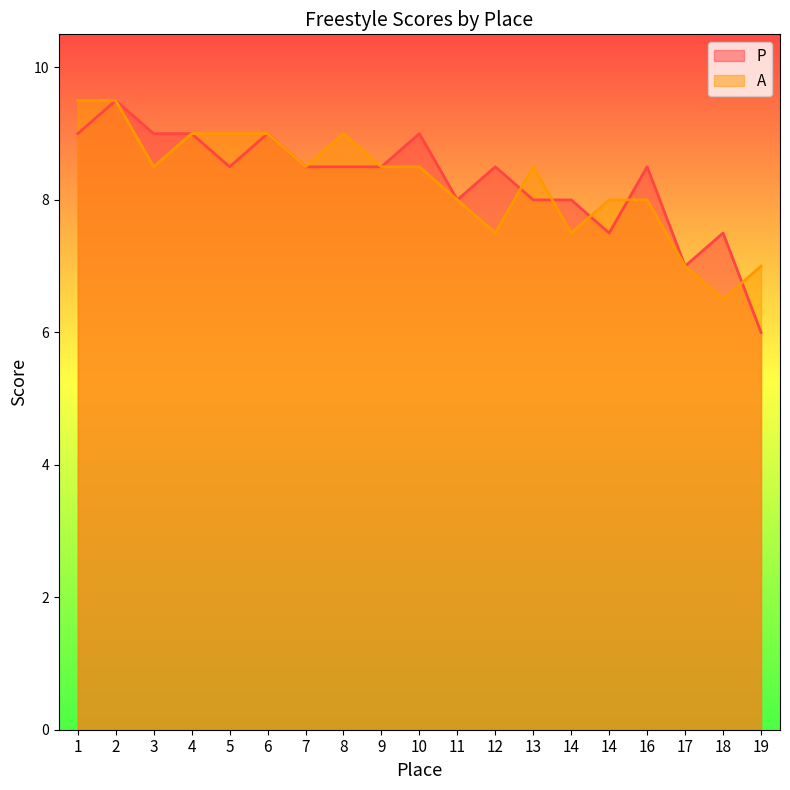

Reading left to right, list all the values displayed in this chart.

P: 1=9.0	2=9.5	3=9.0	4=9.0	5=8.5	6=9.0	7=8.5	8=8.5	9=8.5	10=9.0	11=8.0	12=8.5	13=8.0	14=8.0	14=7.5	16=8.5	17=7.0	18=7.5	19=6.0
A: 1=9.5	2=9.5	3=8.5	4=9.0	5=9.0	6=9.0	7=8.5	8=9.0	9=8.5	10=8.5	11=8.0	12=7.5	13=8.5	14=7.5	14=8.0	16=8.0	17=7.0	18=6.5	19=7.0